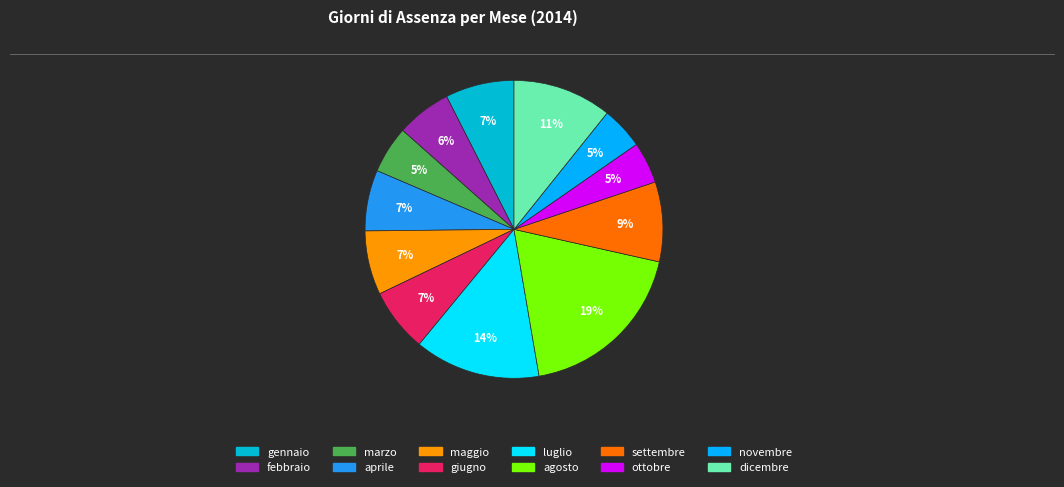

Between agosto and maggio, which is larger?

agosto